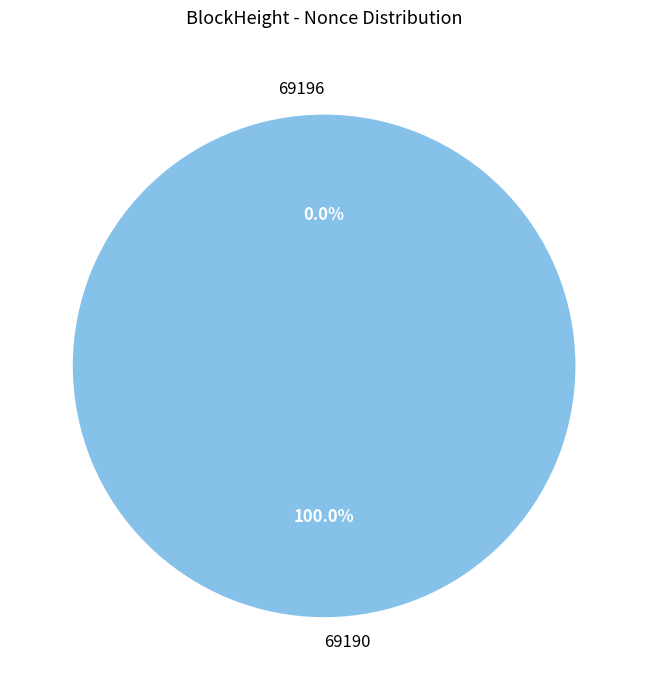

The 69196 slice represents 0% of the pie. True or false?

True